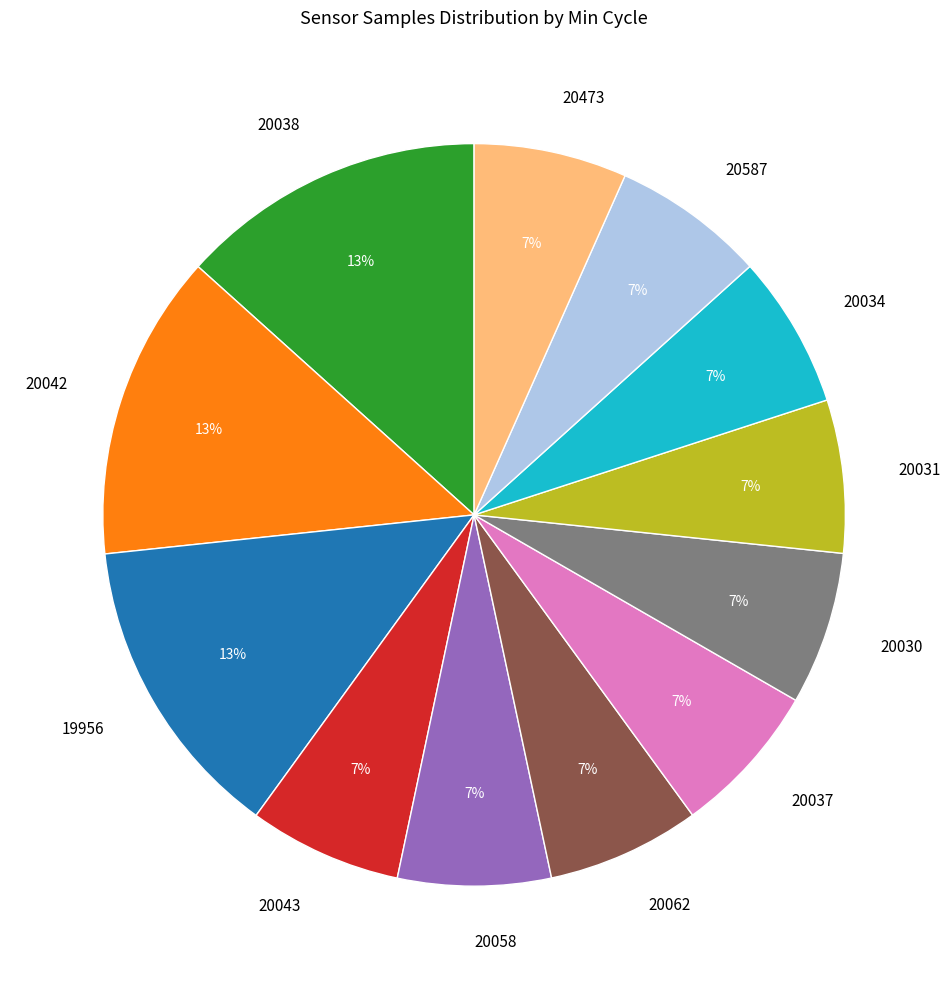

Does 20473 represent more than half of the total?

No